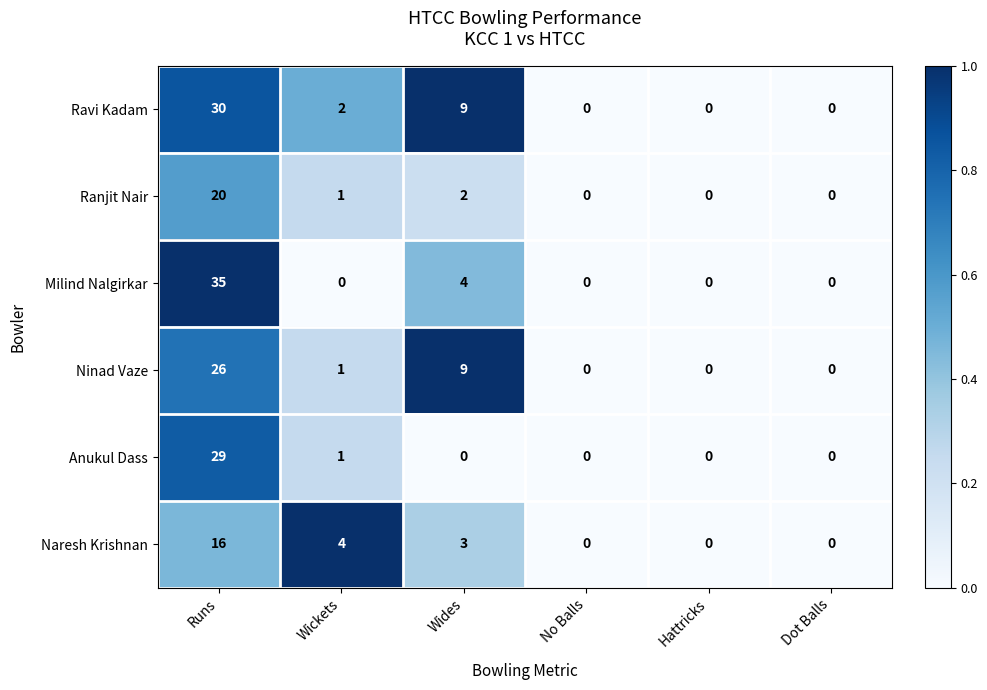

Rank the series by their maximum value, from lowest to highest.

Naresh Krishnan, Ranjit Nair, Ninad Vaze, Anukul Dass, Ravi Kadam, Milind Nalgirkar